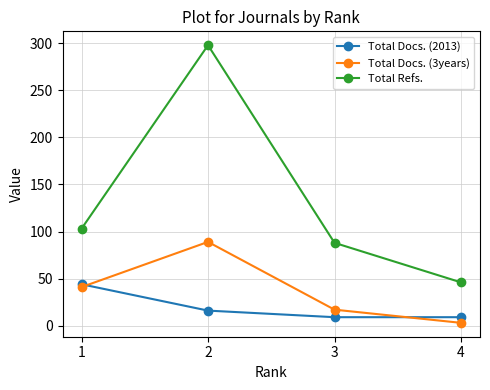

What are all the series names shown in the legend?

Total Docs. (2013), Total Docs. (3years), Total Refs.